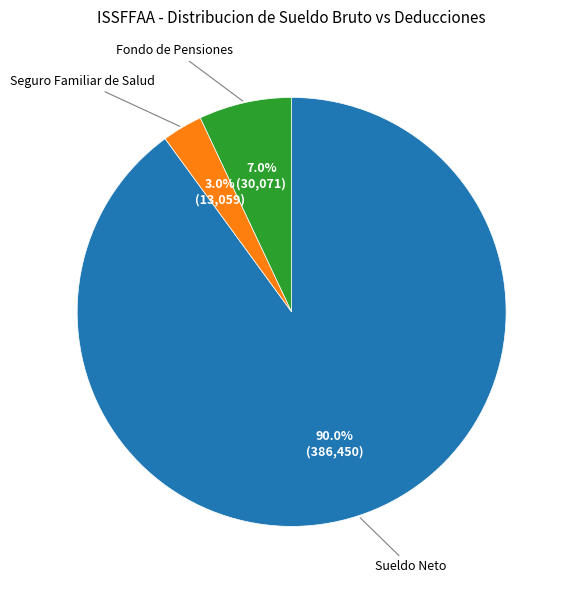

How much of the chart is everything except Seguro Familiar de Salud?

97.0%